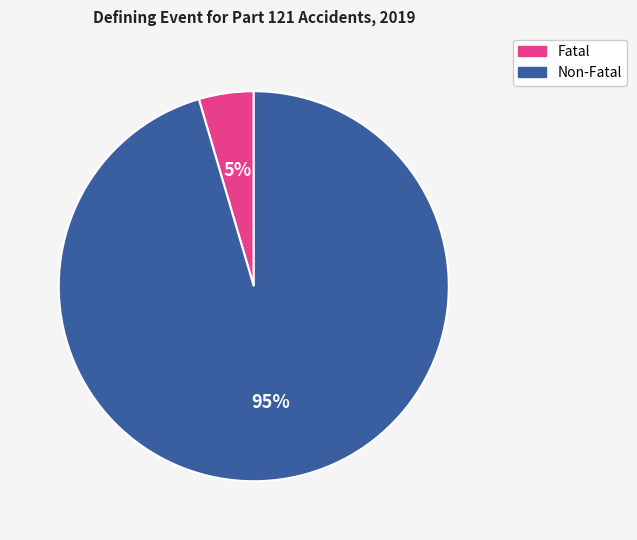

What is the largest slice in the pie chart?

Non-Fatal